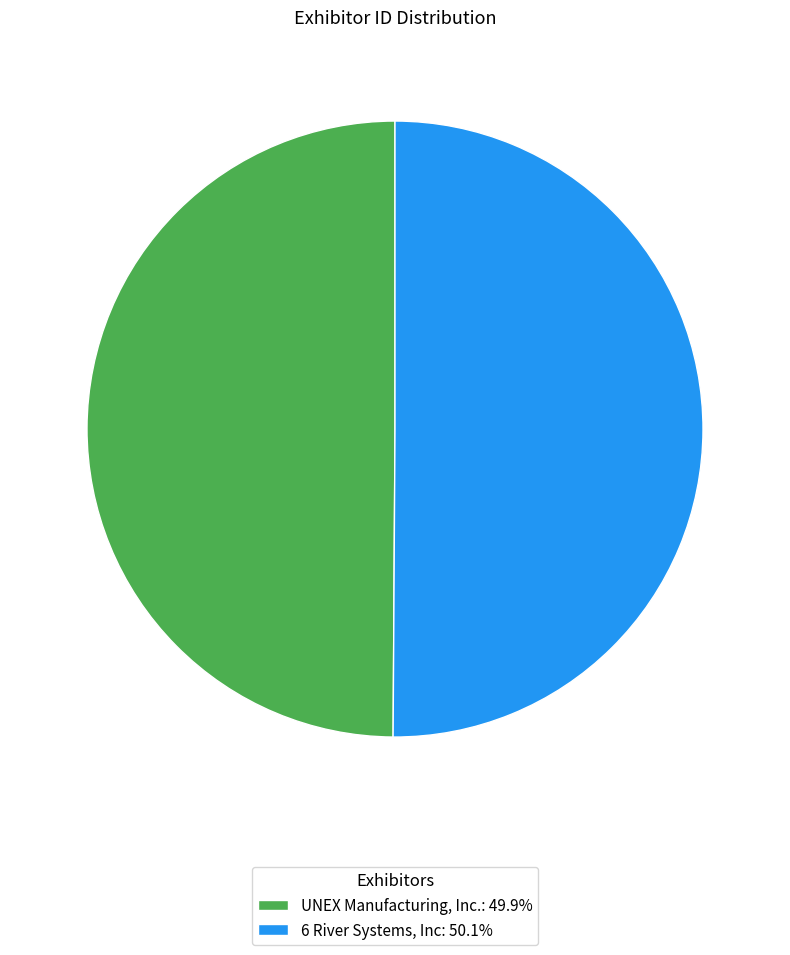

The UNEX Manufacturing, Inc. slice represents 40% of the pie. True or false?

False